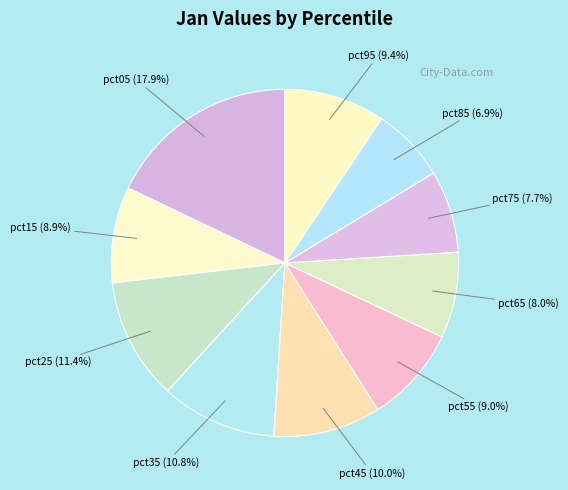

Which has a higher value, pct95 (9.4%) or pct75 (7.7%)?

pct95 (9.4%)